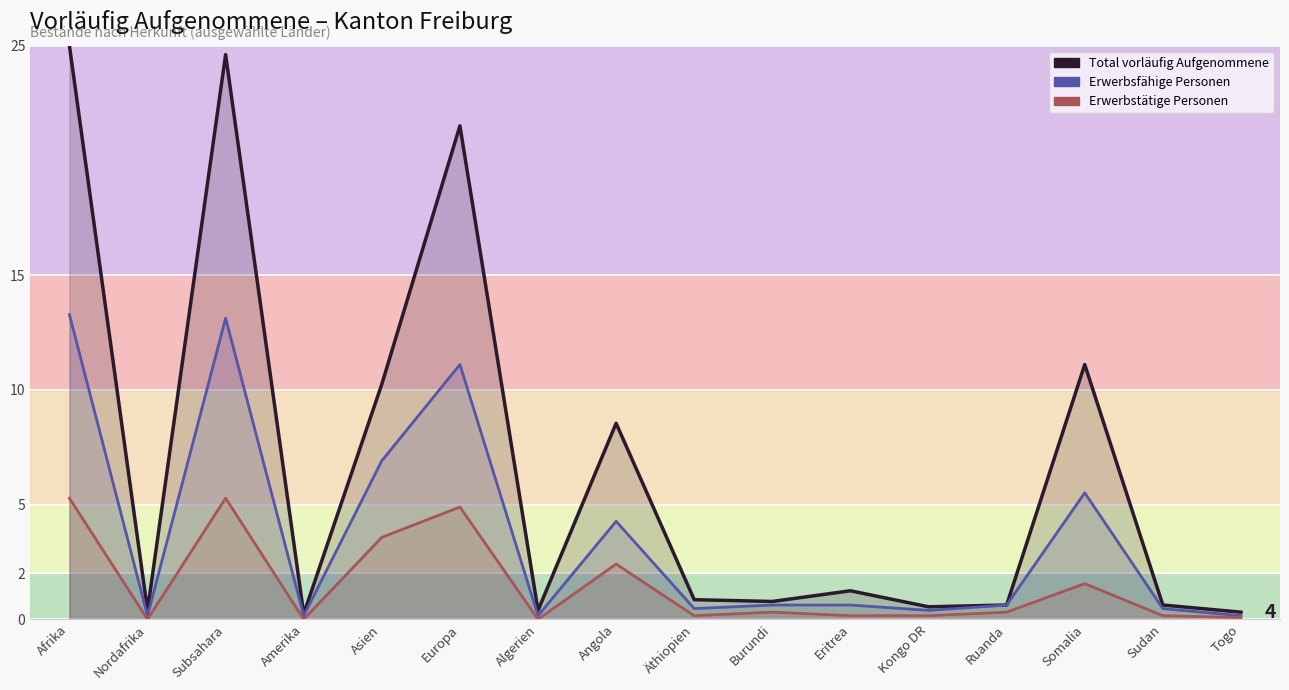

What is the difference between the Total vorläufig Aufgenommene values at Äthiopien and Kongo DR?

0.3